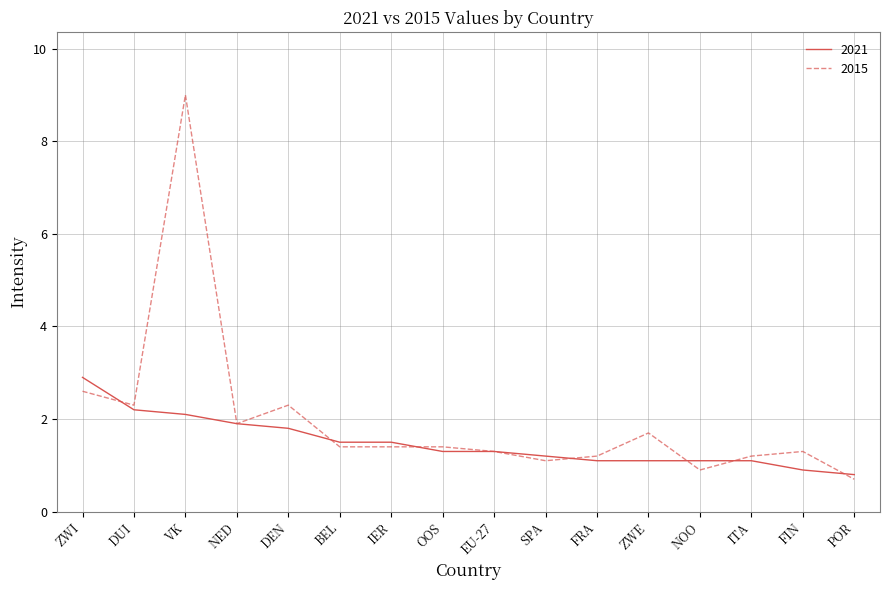

Which series has the largest range (max minus min)?

2015